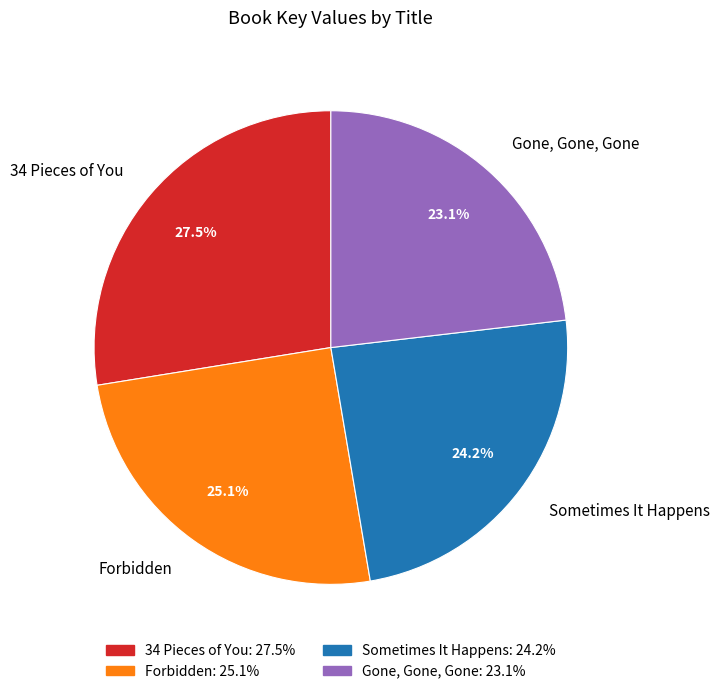

Is 34 Pieces of You the majority of the pie?

No